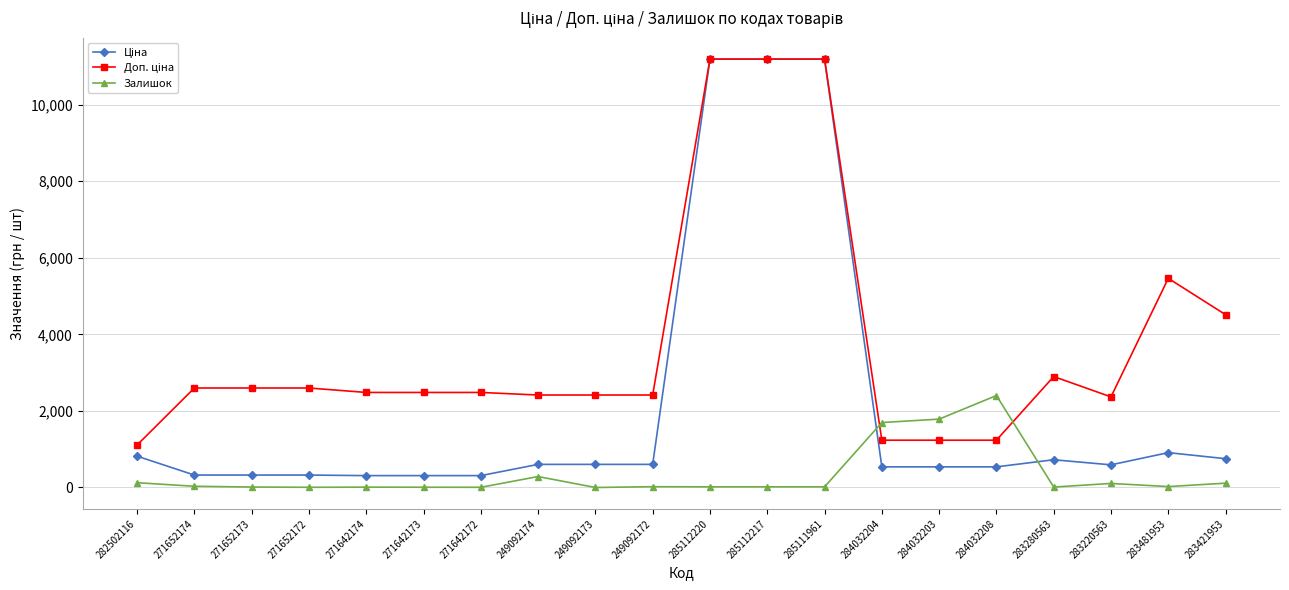

Is it true that Залишок equals 1645.2 at 284032208?

False